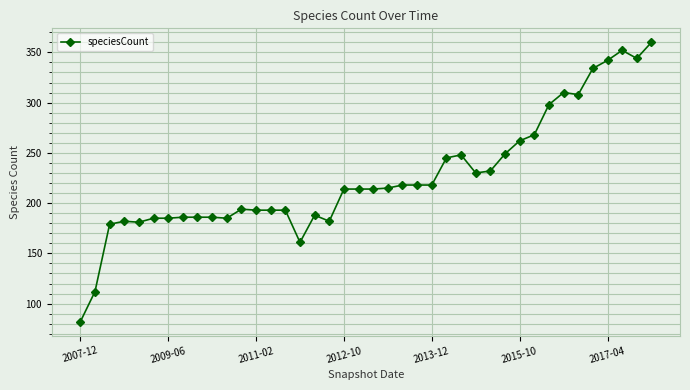

What is the maximum value shown in the chart?

360